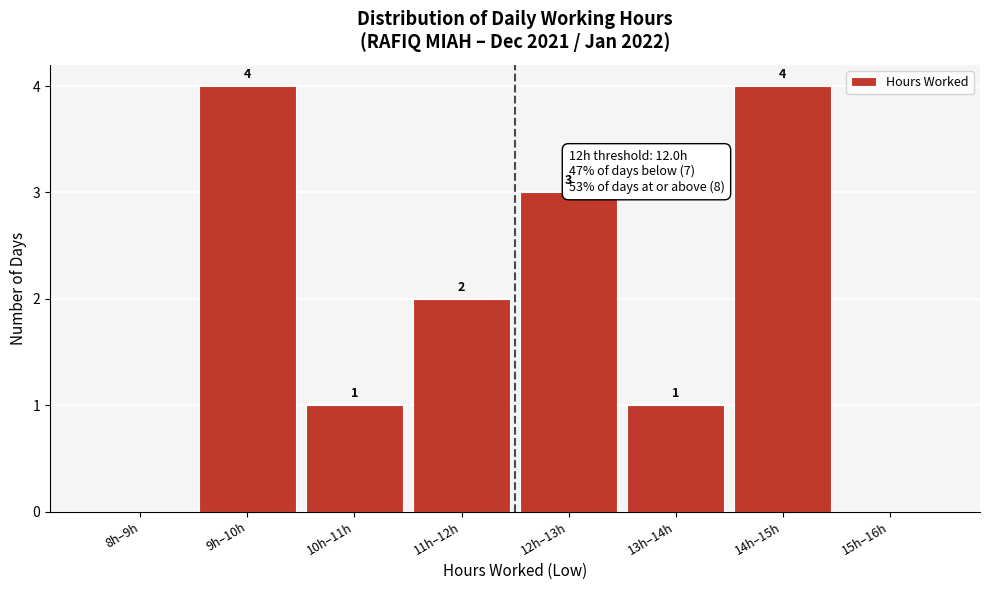

Reading left to right, list all the values displayed in this chart.

8h–9h=0	9h–10h=4	10h–11h=1	11h–12h=2	12h–13h=3	13h–14h=1	14h–15h=4	15h–16h=0